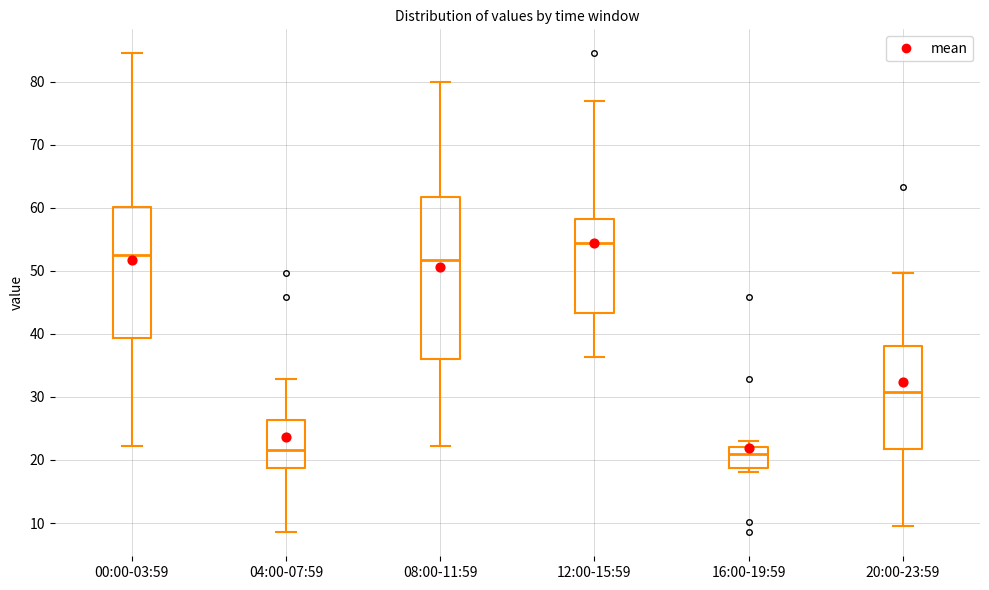

Reading left to right, transcribe this box plot: for each box, give where its median line is, the range the box spans, and where its two whiskers end, as read against the y-axis. The values are not printed on the chart, so give them approximately, as read against the axis.

00:00-03:59: median 52, box 39 to 60, whiskers 22 to 85
04:00-07:59: median 22, box 19 to 26, whiskers 9 to 33
08:00-11:59: median 52, box 36 to 62, whiskers 22 to 80
12:00-15:59: median 54, box 43 to 58, whiskers 36 to 77
16:00-19:59: median 21, box 19 to 22, whiskers 18 to 23
20:00-23:59: median 31, box 22 to 38, whiskers 10 to 50